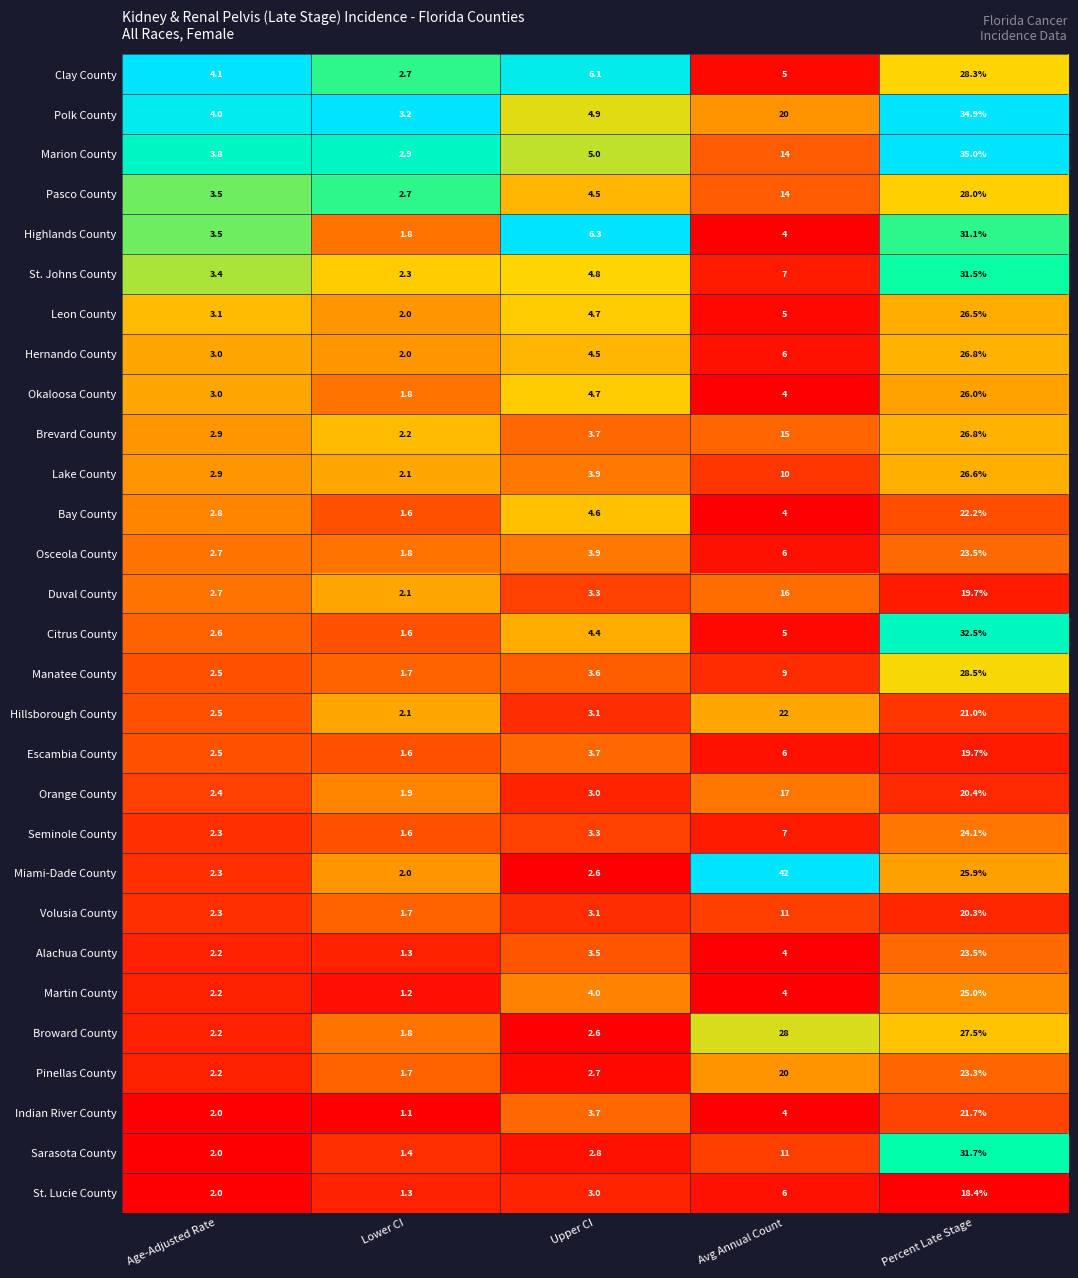

What is the average value of the Volusia County series?

7.7